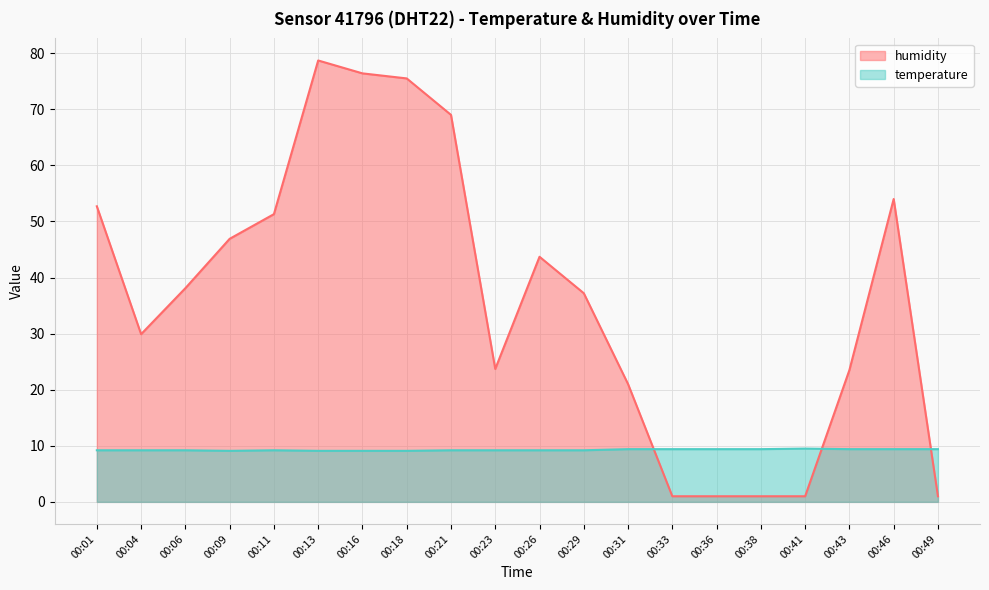

What is the greatest value displayed?

78.7